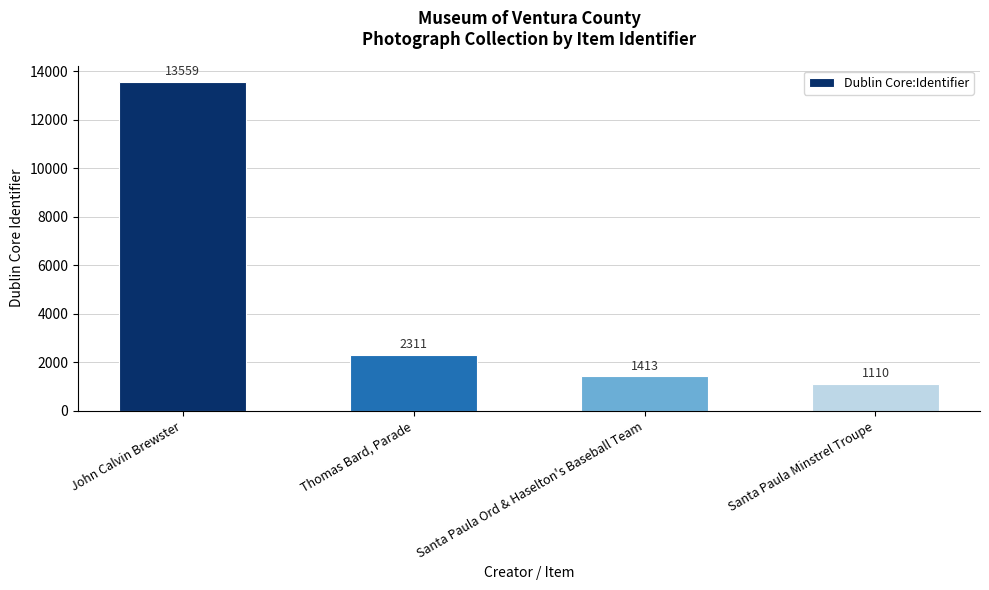

What is the smallest value displayed?

1110